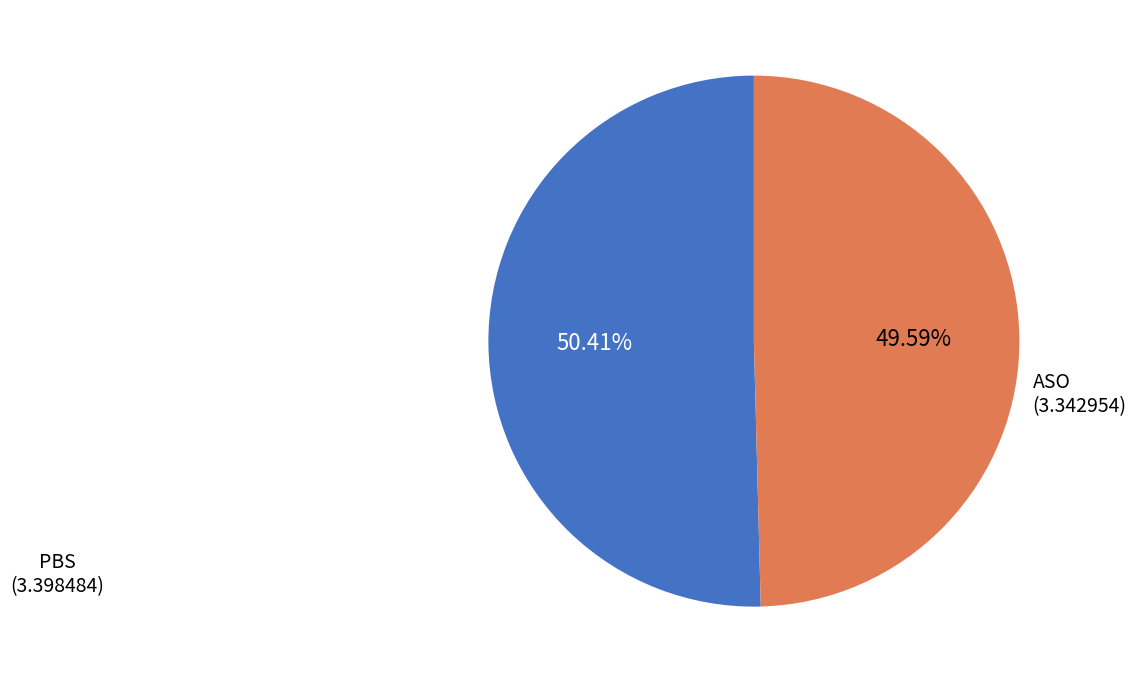

Is there a majority slice in this chart?

Yes